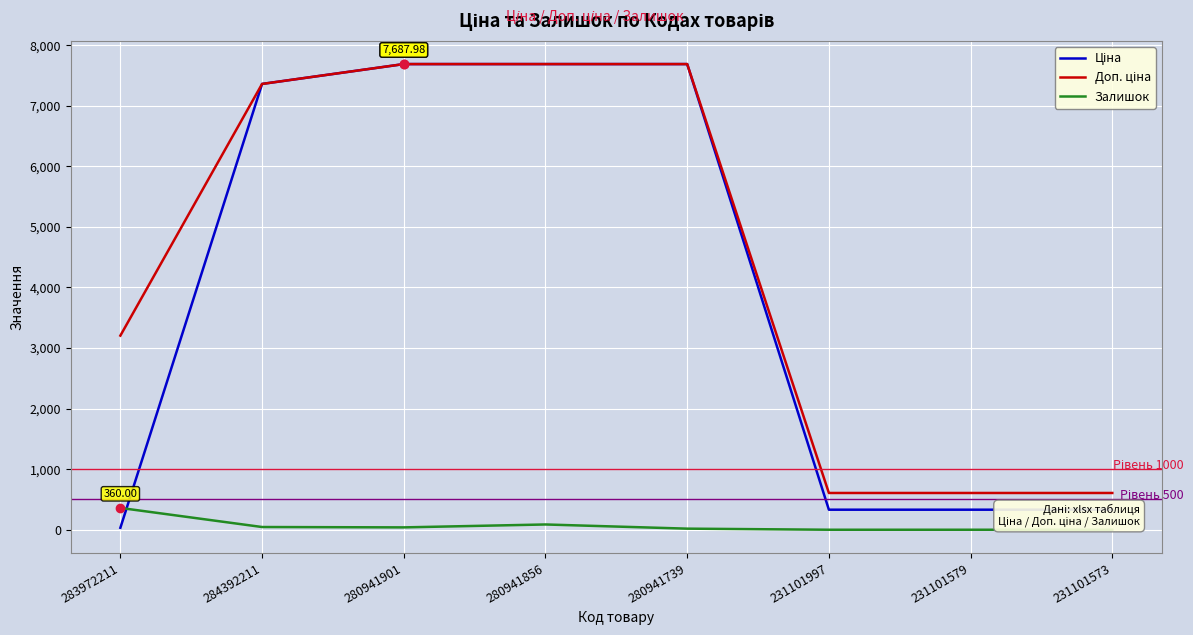

What is the total value across all series at 231101579?

938.0